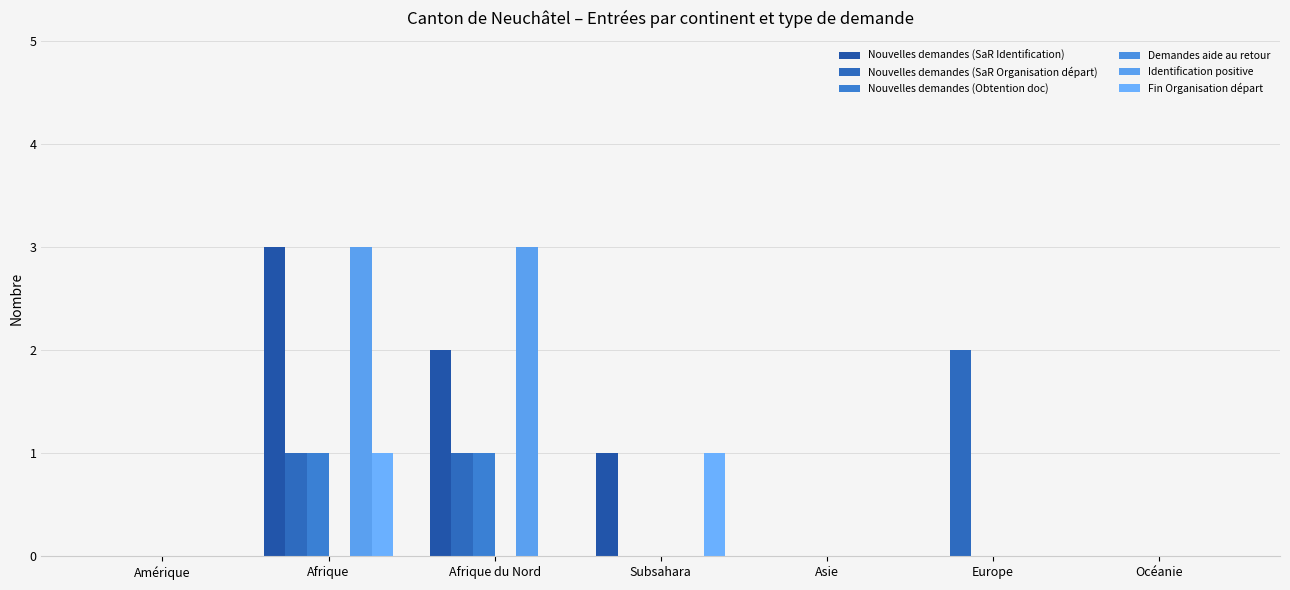

How many series are shown in this chart?

5